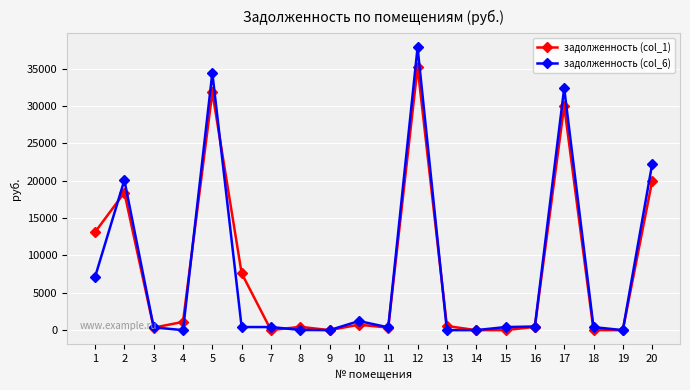

Is it true that задолженность (col_1) equals -19158.6 at 14?

False